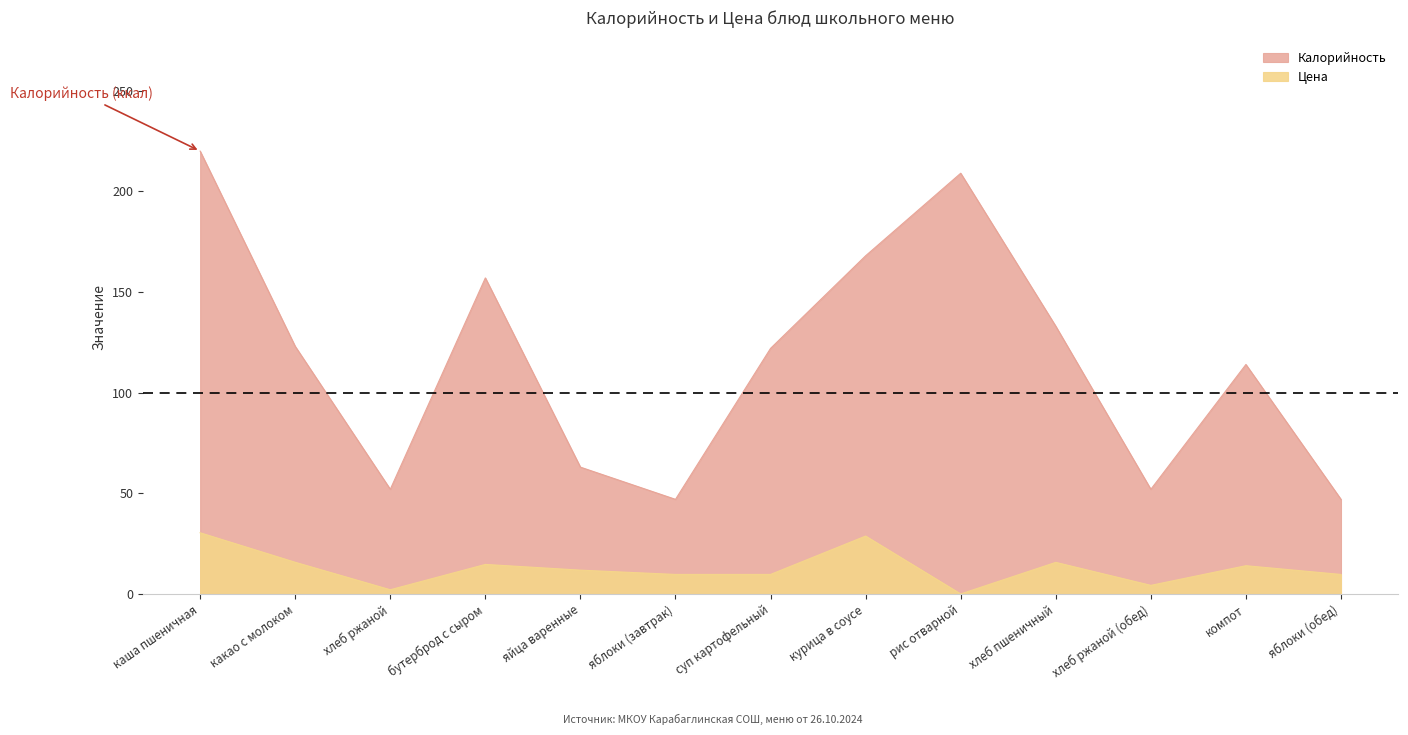

The value of Цена at яблоки (обед) is 15.9. True or false?

False